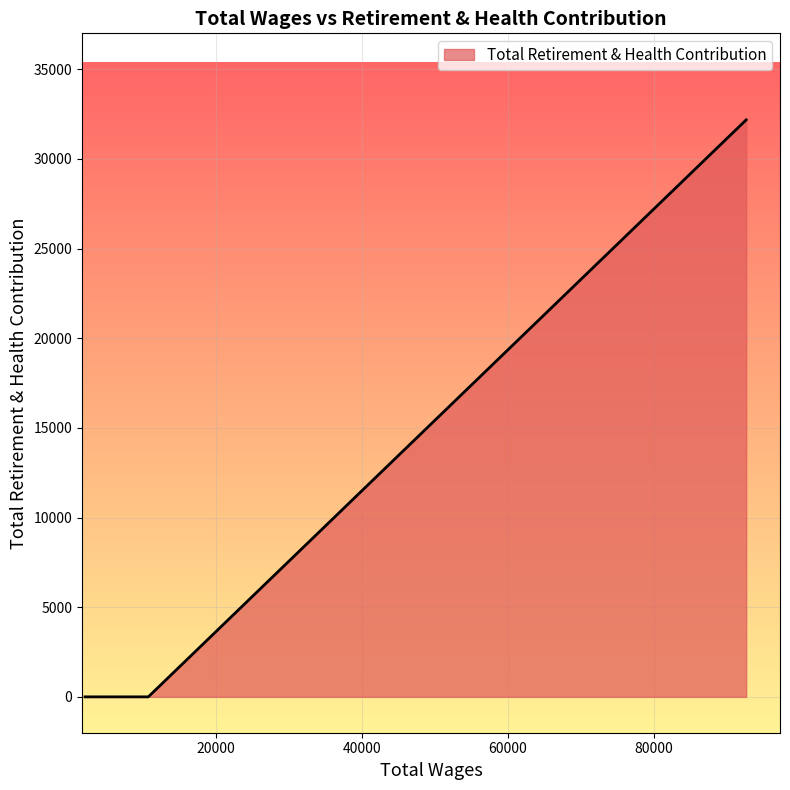

What is the maximum value shown in the chart?

32175